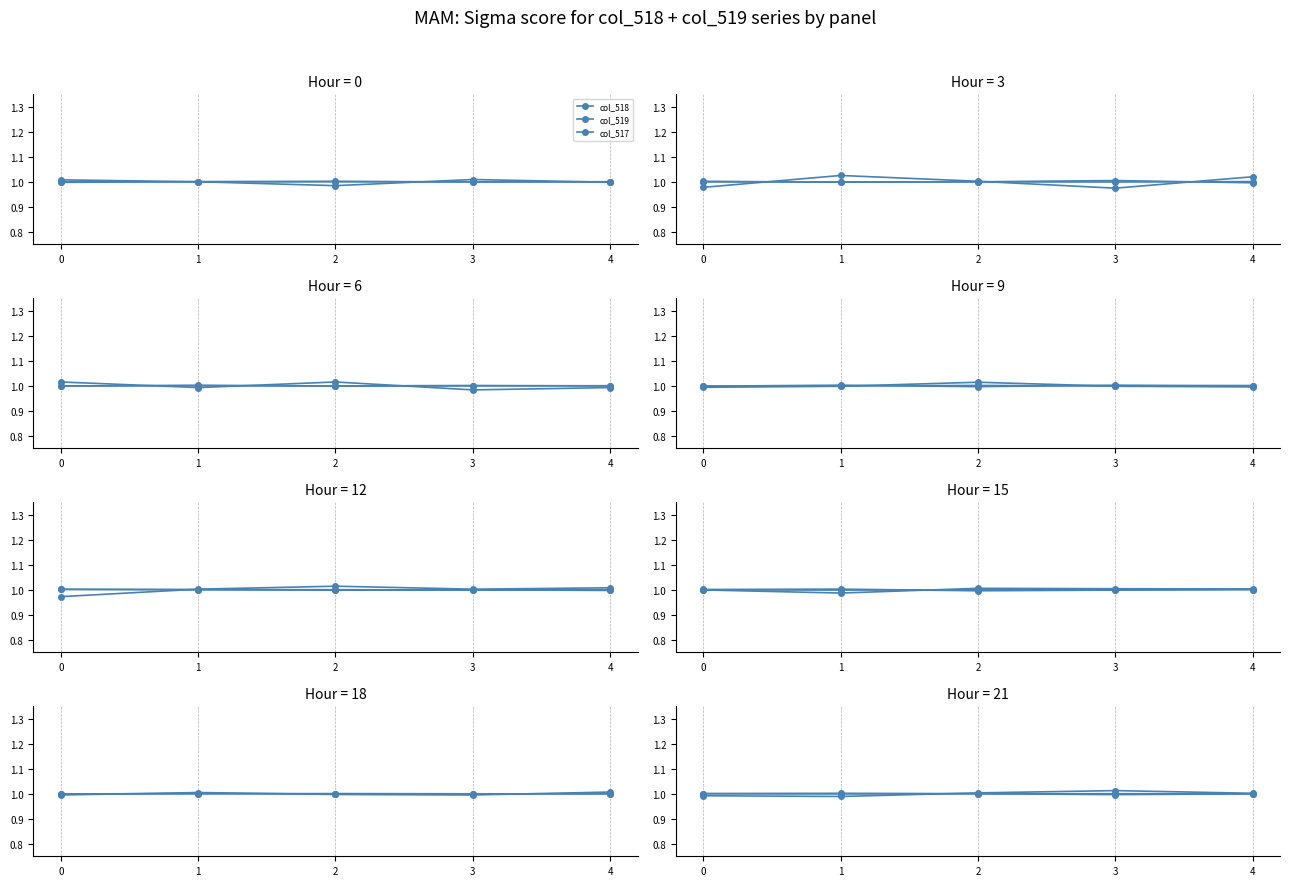

How many interior local peaks does the col_519 series have?

1